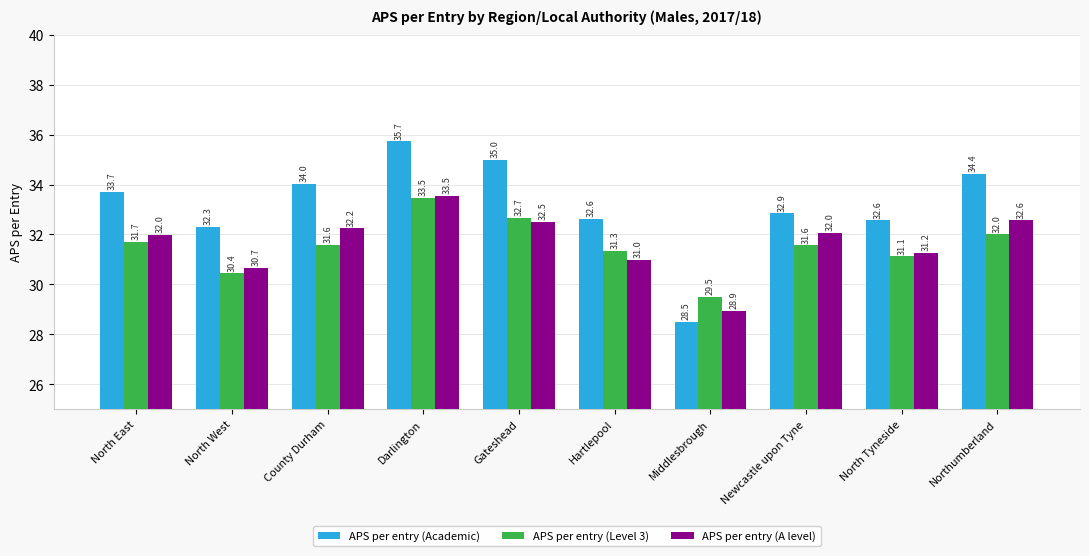

Is the value of APS per entry (Level 3) at County Durham greater than the value of APS per entry (Academic) at Hartlepool?

No